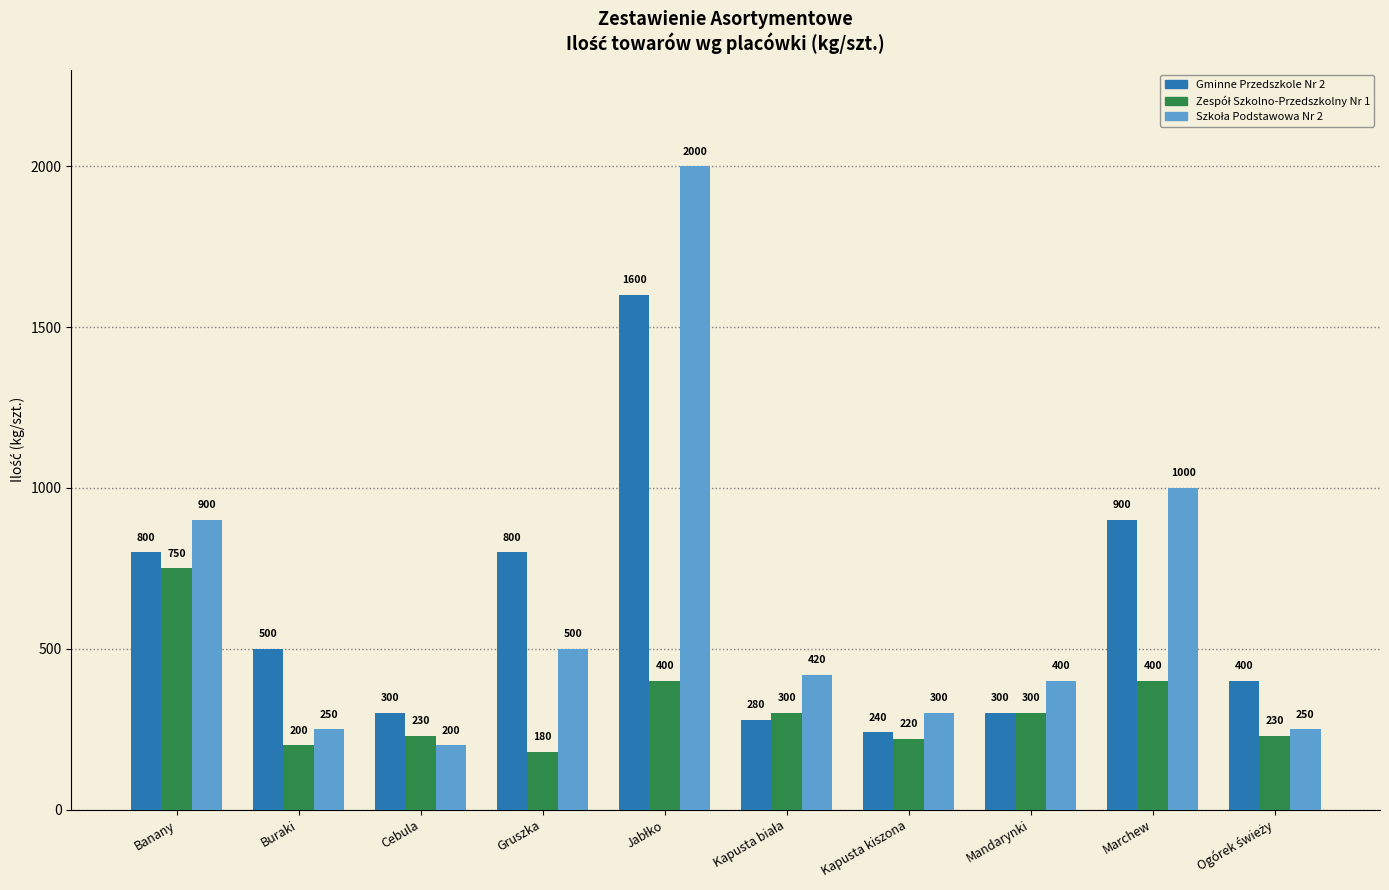

At which label is Gminne Przedszkole Nr 2 closest to 920?

Marchew